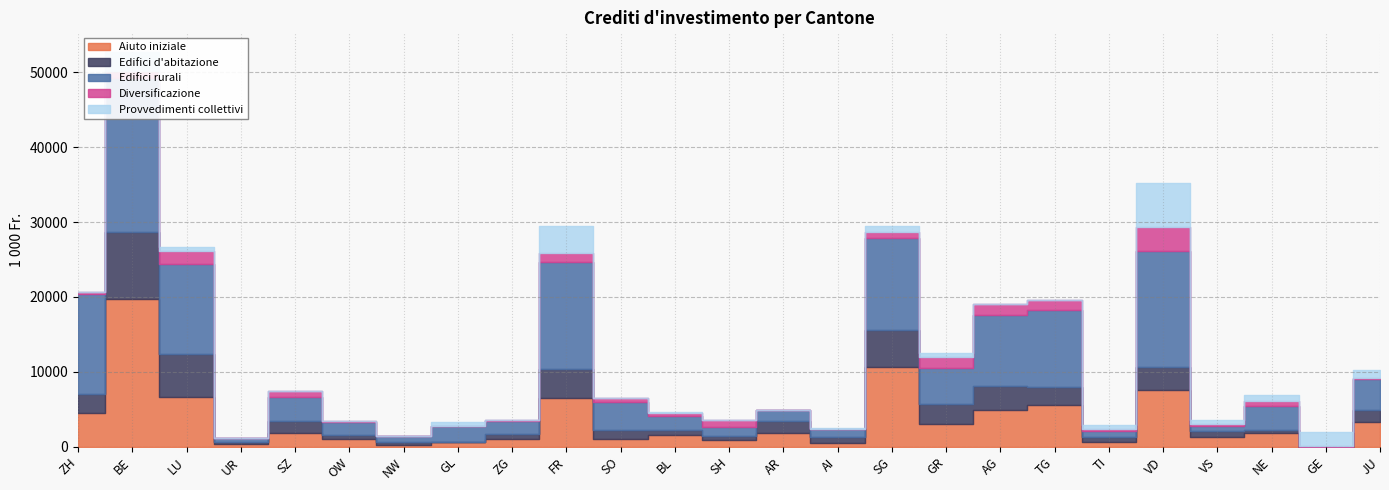

Reading left to right, extract all data points from this chart.

Aiuto iniziale: ZH=4569.8	BE=19688.7	LU=6628.2	UR=380.0	SZ=1790.0	OW=996.0	NW=230.0	GL=570.0	ZG=1070.0	FR=6452.0	SO=1040.0	BL=1540.0	SH=869.9	AR=1800.0	AI=550.0	SG=10650.0	GR=3070.0	AG=4950.0	TG=5560.0	TI=630.0	VD=7636.0	VS=1310.0	NE=1900.0	GE=0.0	JU=3250.0
Edifici d'abitazione: ZH=2416.0	BE=8977.7	LU=5700.6	UR=240.0	SZ=1672.0	OW=569.0	NW=427.0	GL=45.0	ZG=620.0	FR=3955.0	SO=1239.7	BL=632.5	SH=578.0	AR=1592.0	AI=747.0	SG=4871.5	GR=2691.0	AG=3194.0	TG=2469.2	TI=640.0	VD=2986.5	VS=803.0	NE=388.0	GE=0.0	JU=1620.8
Edifici rurali: ZH=13382.0	BE=20532.9	LU=12128.4	UR=592.0	SZ=3210.0	OW=1701.7	NW=718.7	GL=2146.8	ZG=1691.4	FR=14223.0	SO=3729.8	BL=1945.1	SH=1146.7	AR=1537.0	AI=1014.0	SG=12388.0	GR=4796.3	AG=9396.0	TG=10269.2	TI=849.8	VD=15542.6	VS=636.8	NE=3201.0	GE=0.0	JU=4187.5
Diversificazione: ZH=315.0	BE=993.5	LU=1724.6	UR=0.0	SZ=715.0	OW=109.1	NW=0.0	GL=0.0	ZG=200.0	FR=1195.0	SO=498.4	BL=400.0	SH=912.0	AR=0.0	AI=77.0	SG=769.0	GR=1441.0	AG=1554.0	TG=1343.0	TI=288.1	VD=3131.0	VS=276.0	NE=575.2	GE=38.1	JU=89.0
Provvedimenti collettivi: ZH=0.0	BE=2490.7	LU=523.0	UR=0.0	SZ=0.0	OW=0.0	NW=0.0	GL=597.7	ZG=0.0	FR=3664.0	SO=0.0	BL=76.6	SH=90.0	AR=0.0	AI=68.0	SG=844.0	GR=573.0	AG=0.0	TG=0.0	TI=518.6	VD=5890.0	VS=600.0	NE=816.0	GE=1980.8	JU=1042.1